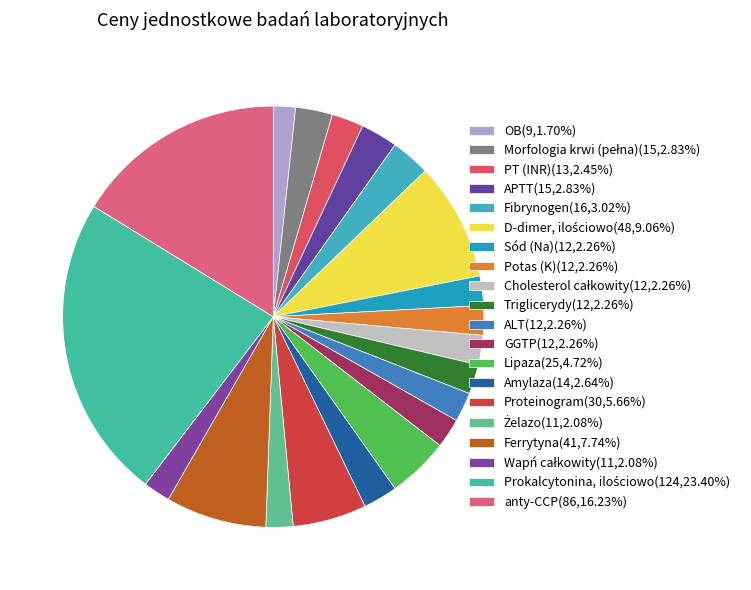

Which slice is the largest?

Prokalcytonina, ilościowo